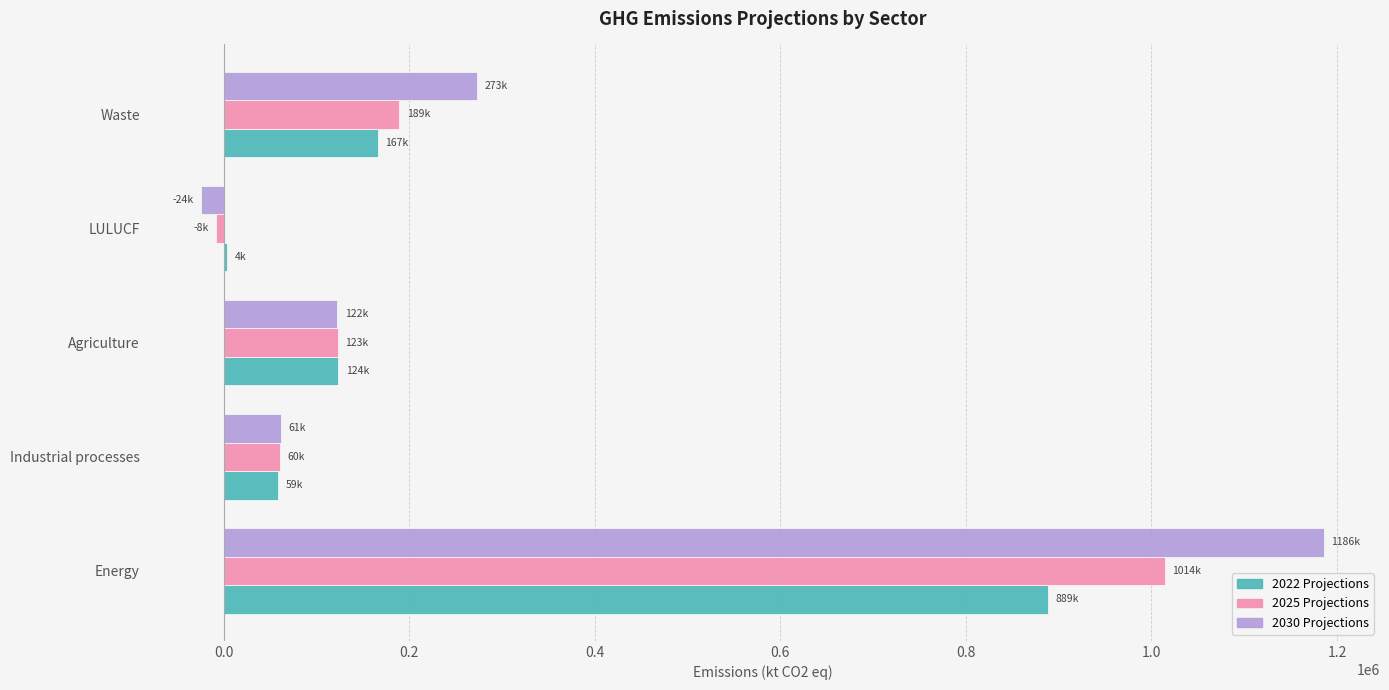

Is it true that 2022 Projections equals 106220.3 at Industrial processes?

False